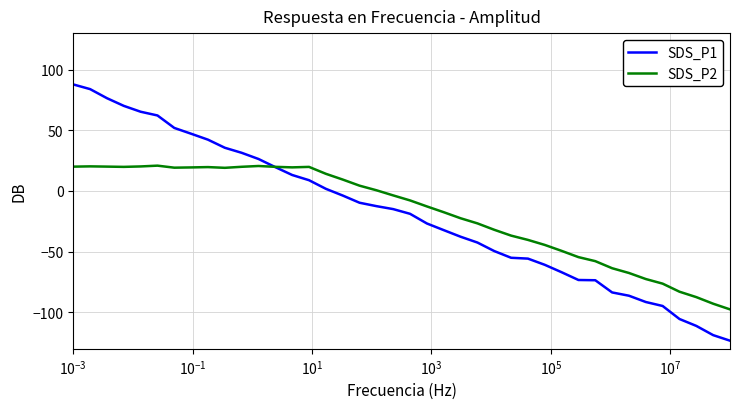

Rank the series by their maximum value, from highest to lowest.

SDS_P1, SDS_P2